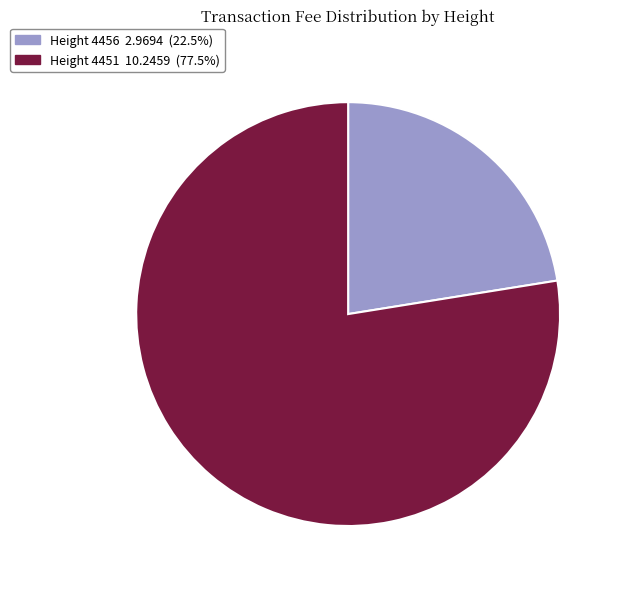

Which category has the biggest portion of the pie?

Height 4451